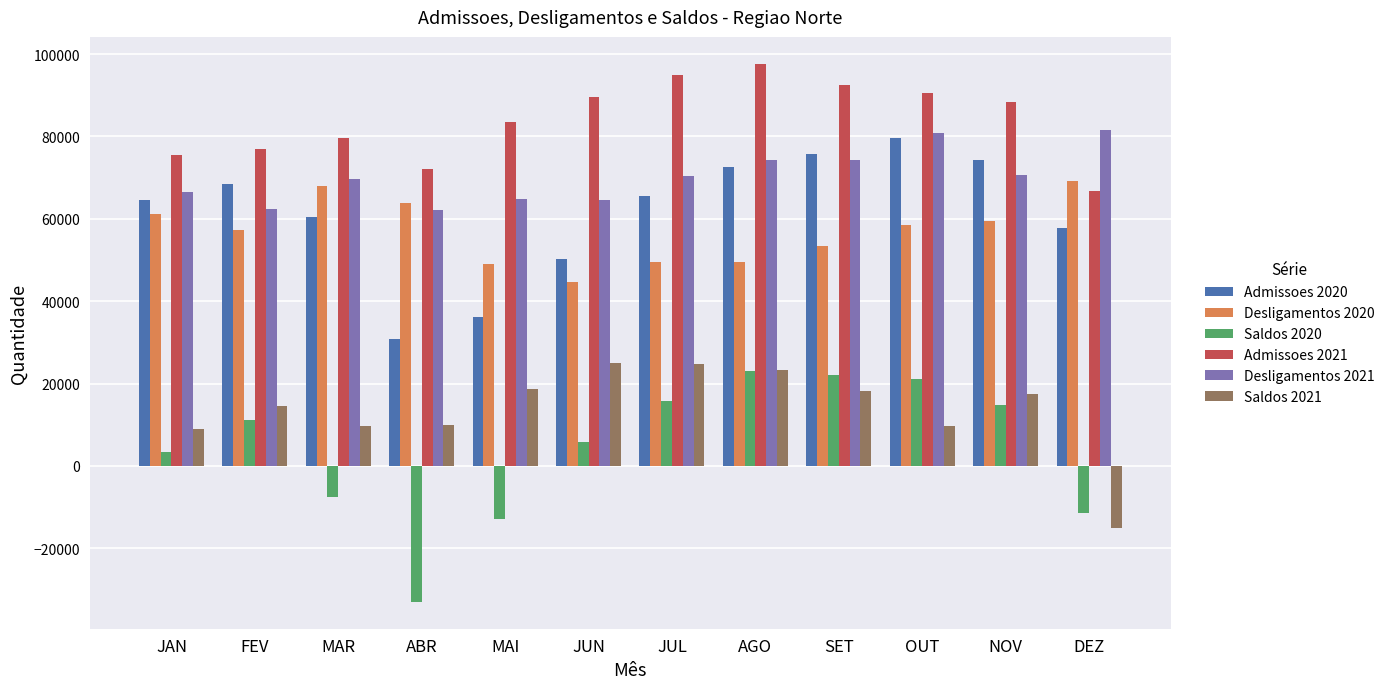

What is the total value across all series at MAI?

239478